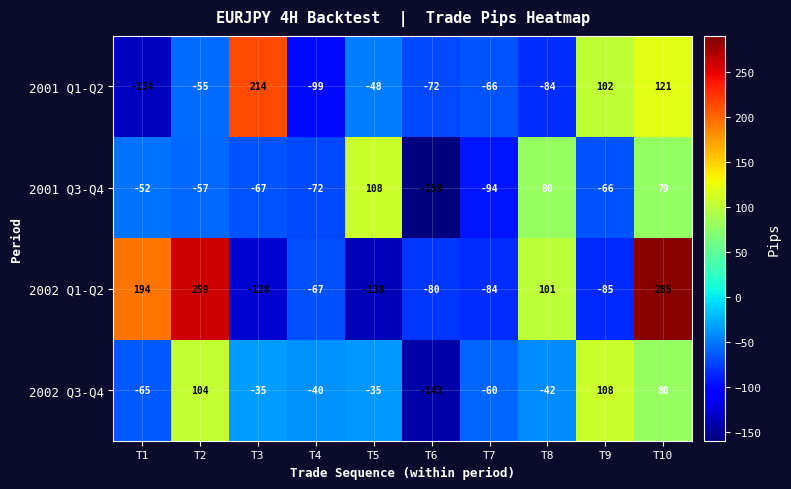

What is the sum of all 2002 Q1-Q2 values?

257